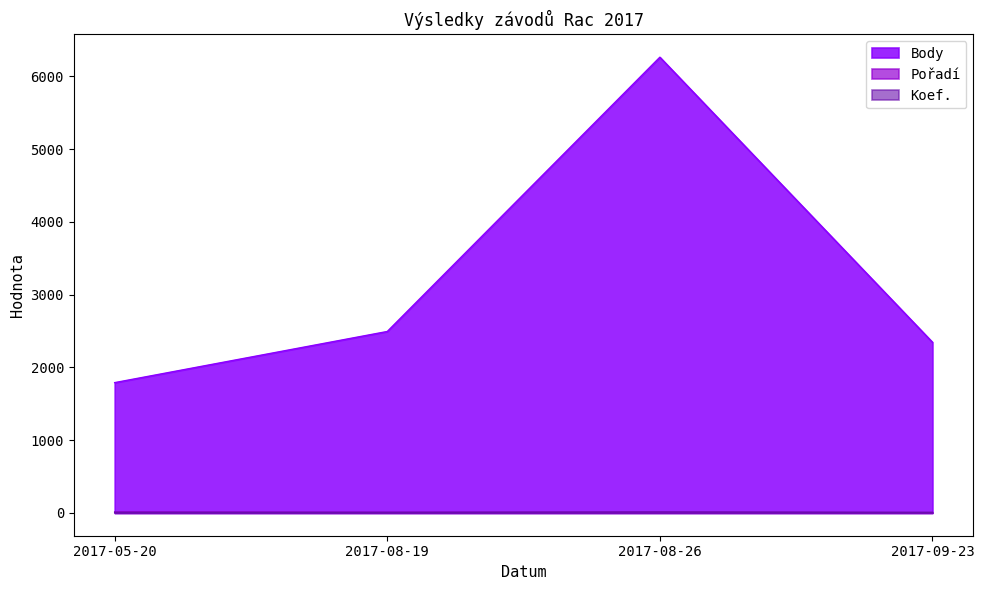

How many Koef. values are between 7 and 12?

4